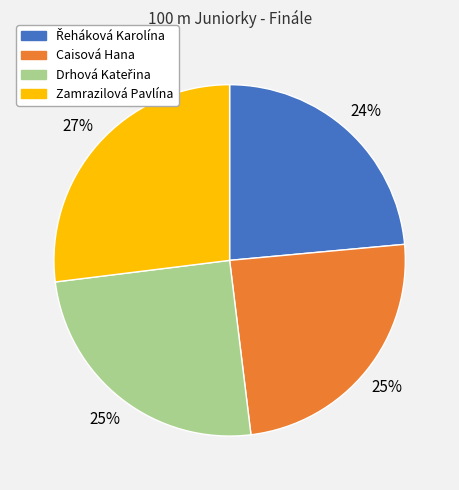

Which slice is the largest?

Zamrazilová Pavlína